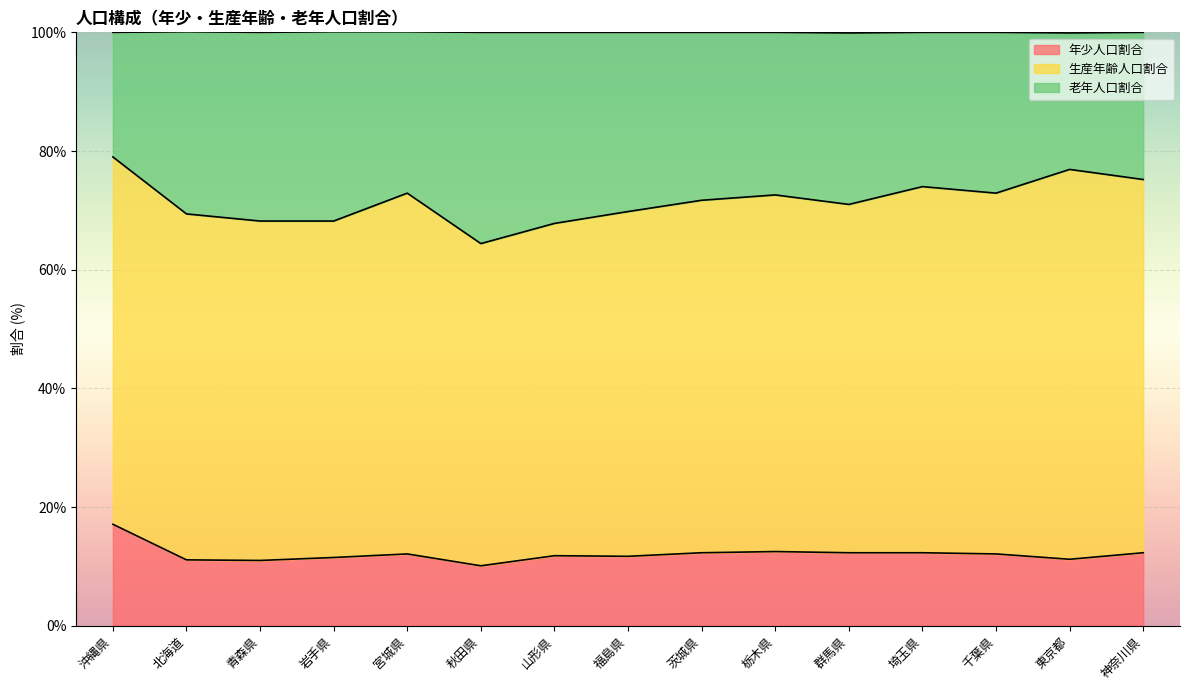

Which label corresponds to the smallest value in the chart?

秋田県